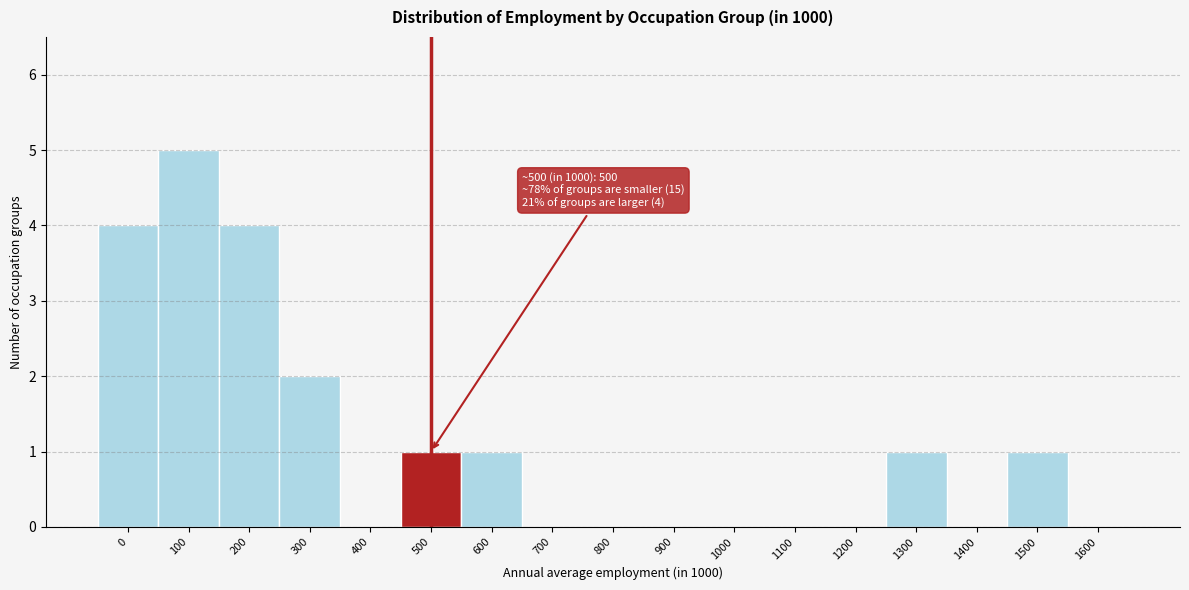

Reading right to left, what are all the values shown in this chart?

1600=0	1500=1	1400=0	1300=1	1200=0	1100=0	1000=0	900=0	800=0	700=0	600=1	500=1	400=0	300=2	200=4	100=5	0=4